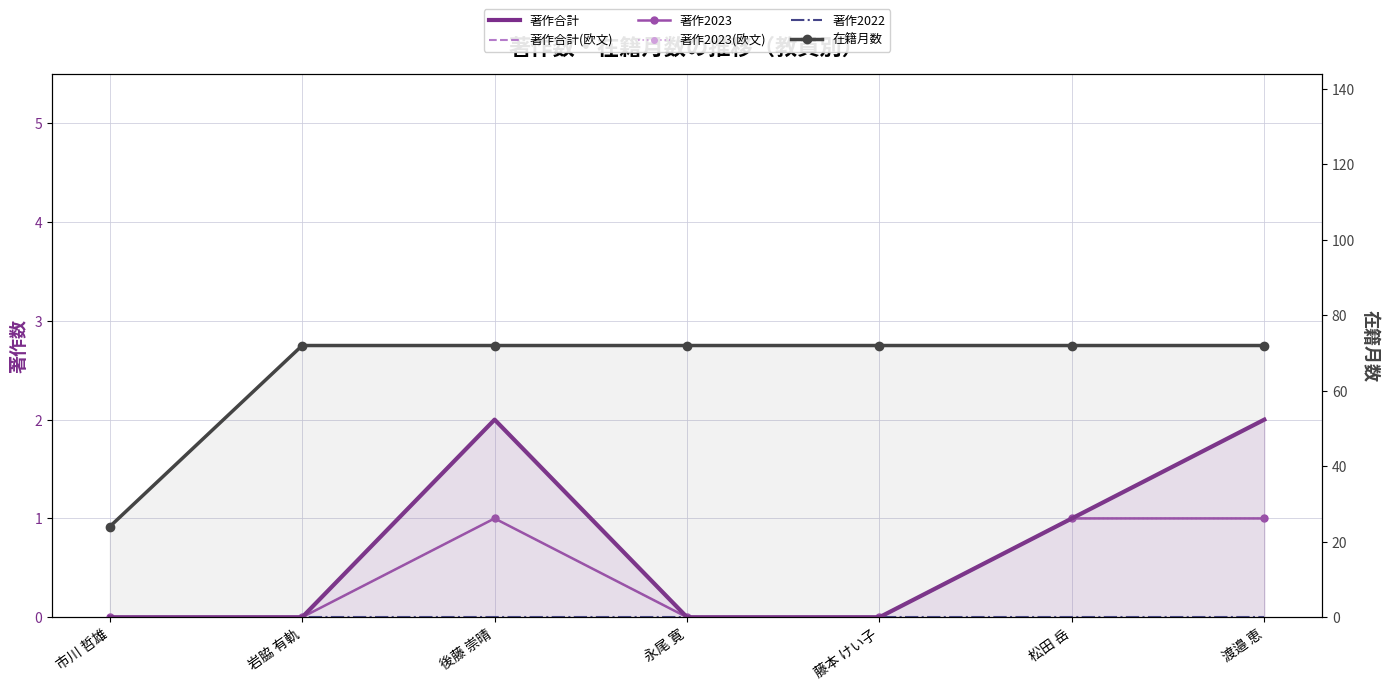

Reading left to right, list all the values displayed in this chart.

著作合計: 0	0	2	0	0	1	2
著作合計(欧文): 0	0	2	0	0	1	2
著作2023: 0	0	1	0	0	1	1
著作2023(欧文): 0	0	1	0	0	1	1
著作2022: 0	0	0	0	0	0	0
在籍月数: 24	72	72	72	72	72	72